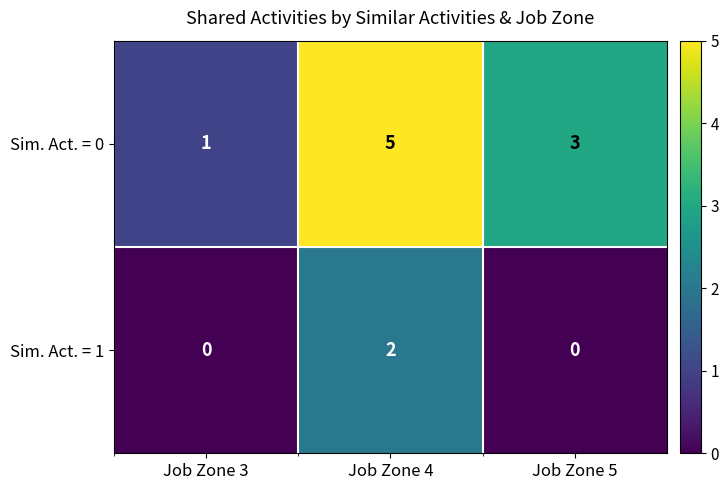

Which series has the largest total across all categories?

Sim. Act. = 0